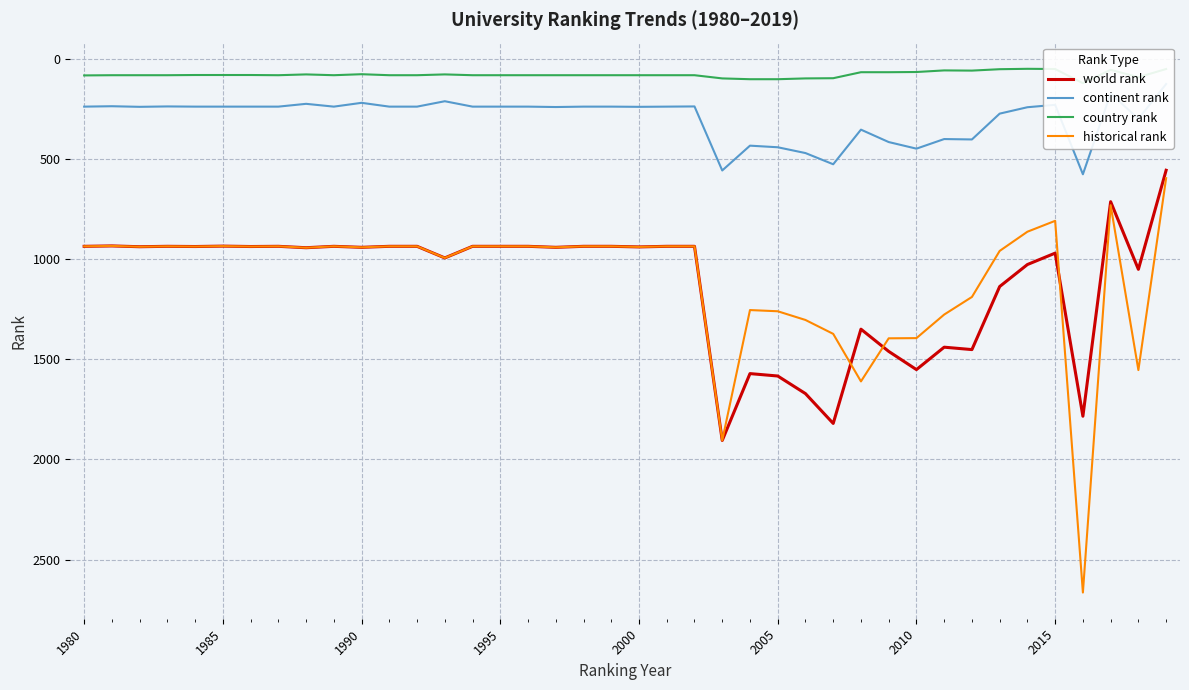

The value of historical rank at 1985 is 628.3. True or false?

False